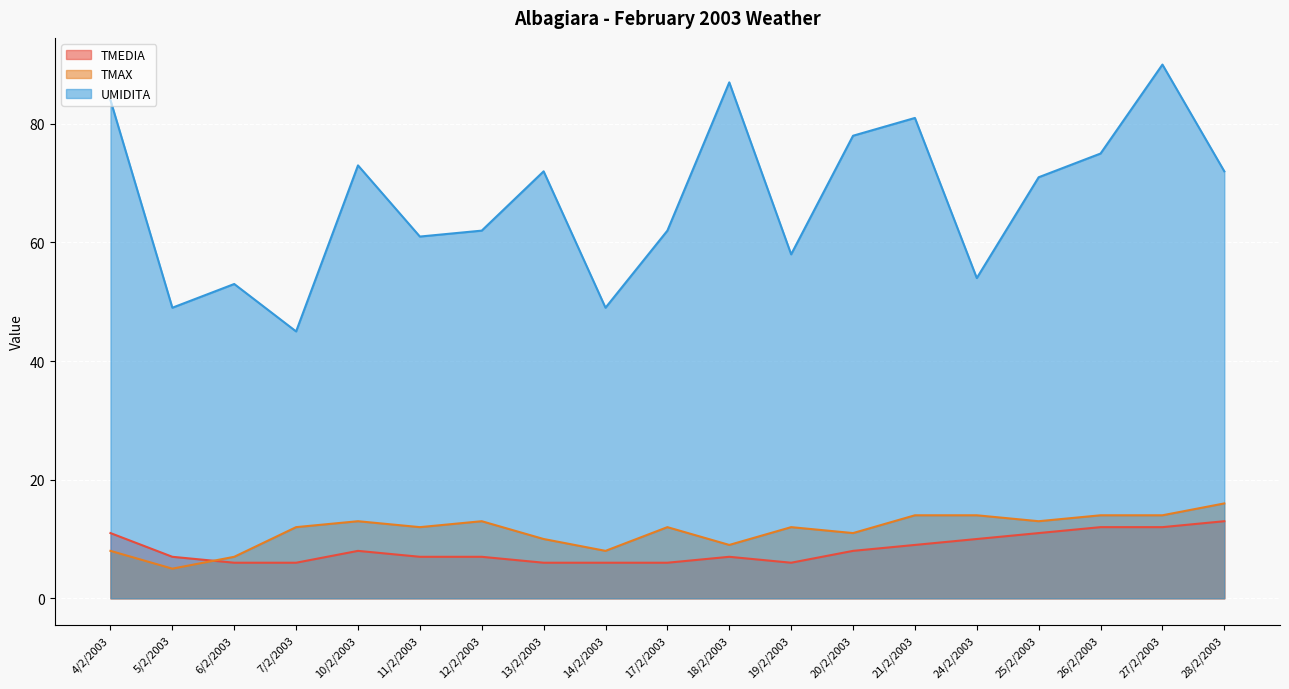

At which category is the sum across all series the highest?

27/2/2003